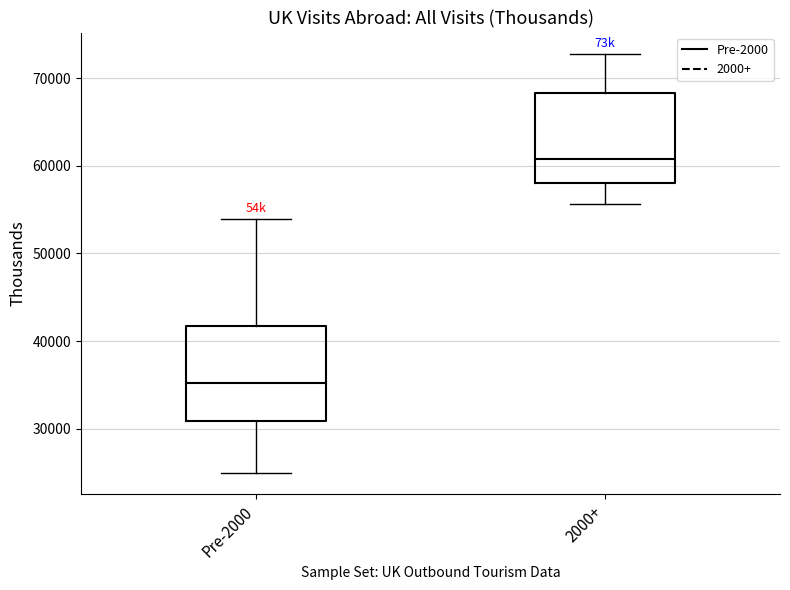

Where is the lower edge of the box for Pre-2000 on the y-axis? The values are not printed on the chart, so give them approximately, as read against the axis.

31000